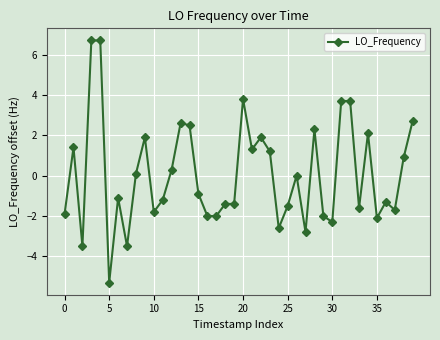

What is the value of the 37th point from the left?

-1.3